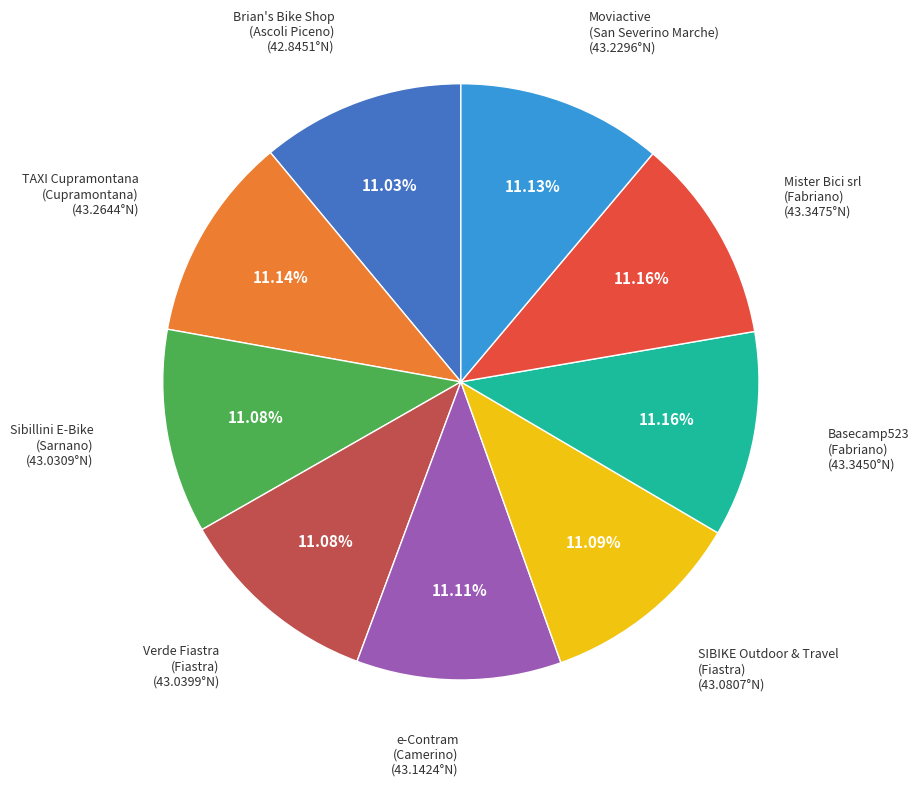

How many slices are in this pie chart?

9